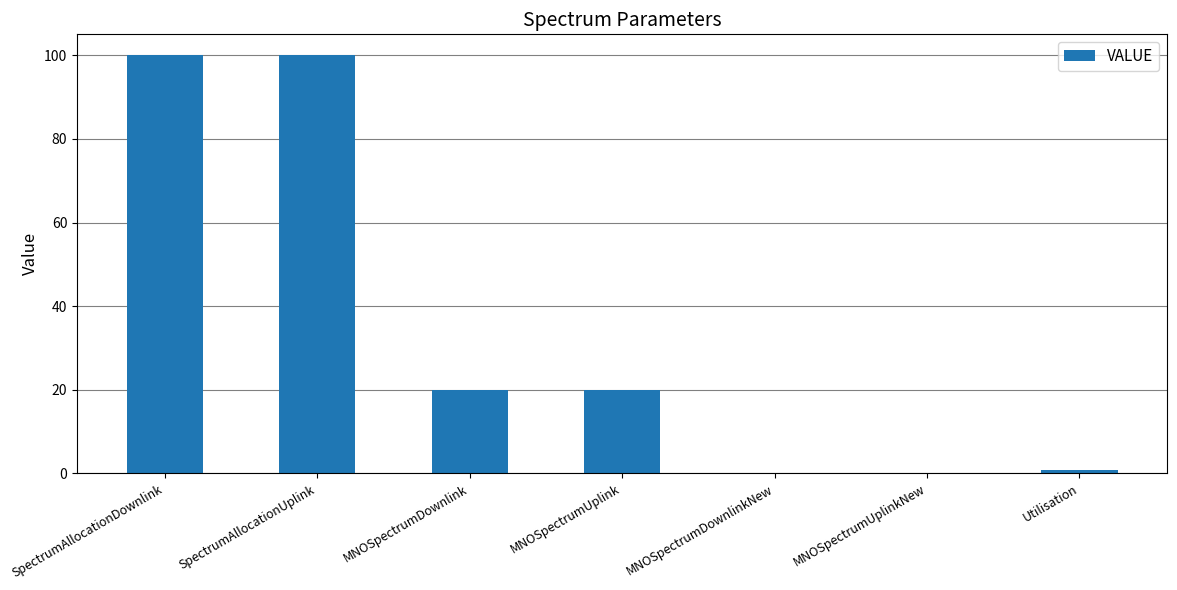

Read the value at SpectrumAllocationDownlink.

100.0